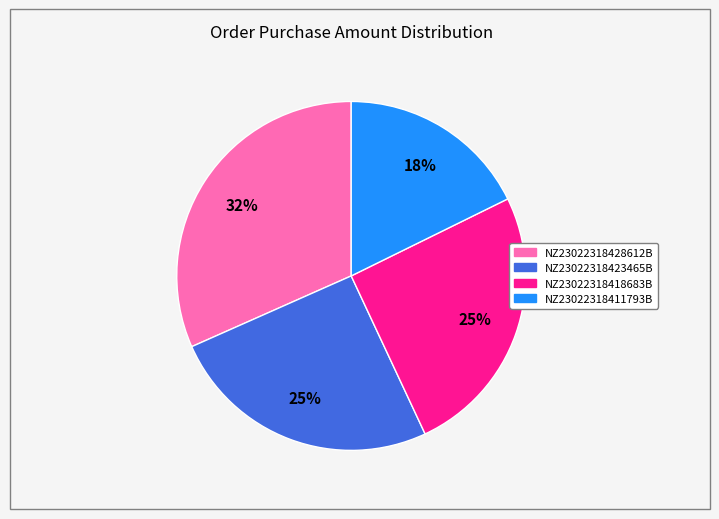

The NZ23022318411793B slice represents 18% of the pie. True or false?

True